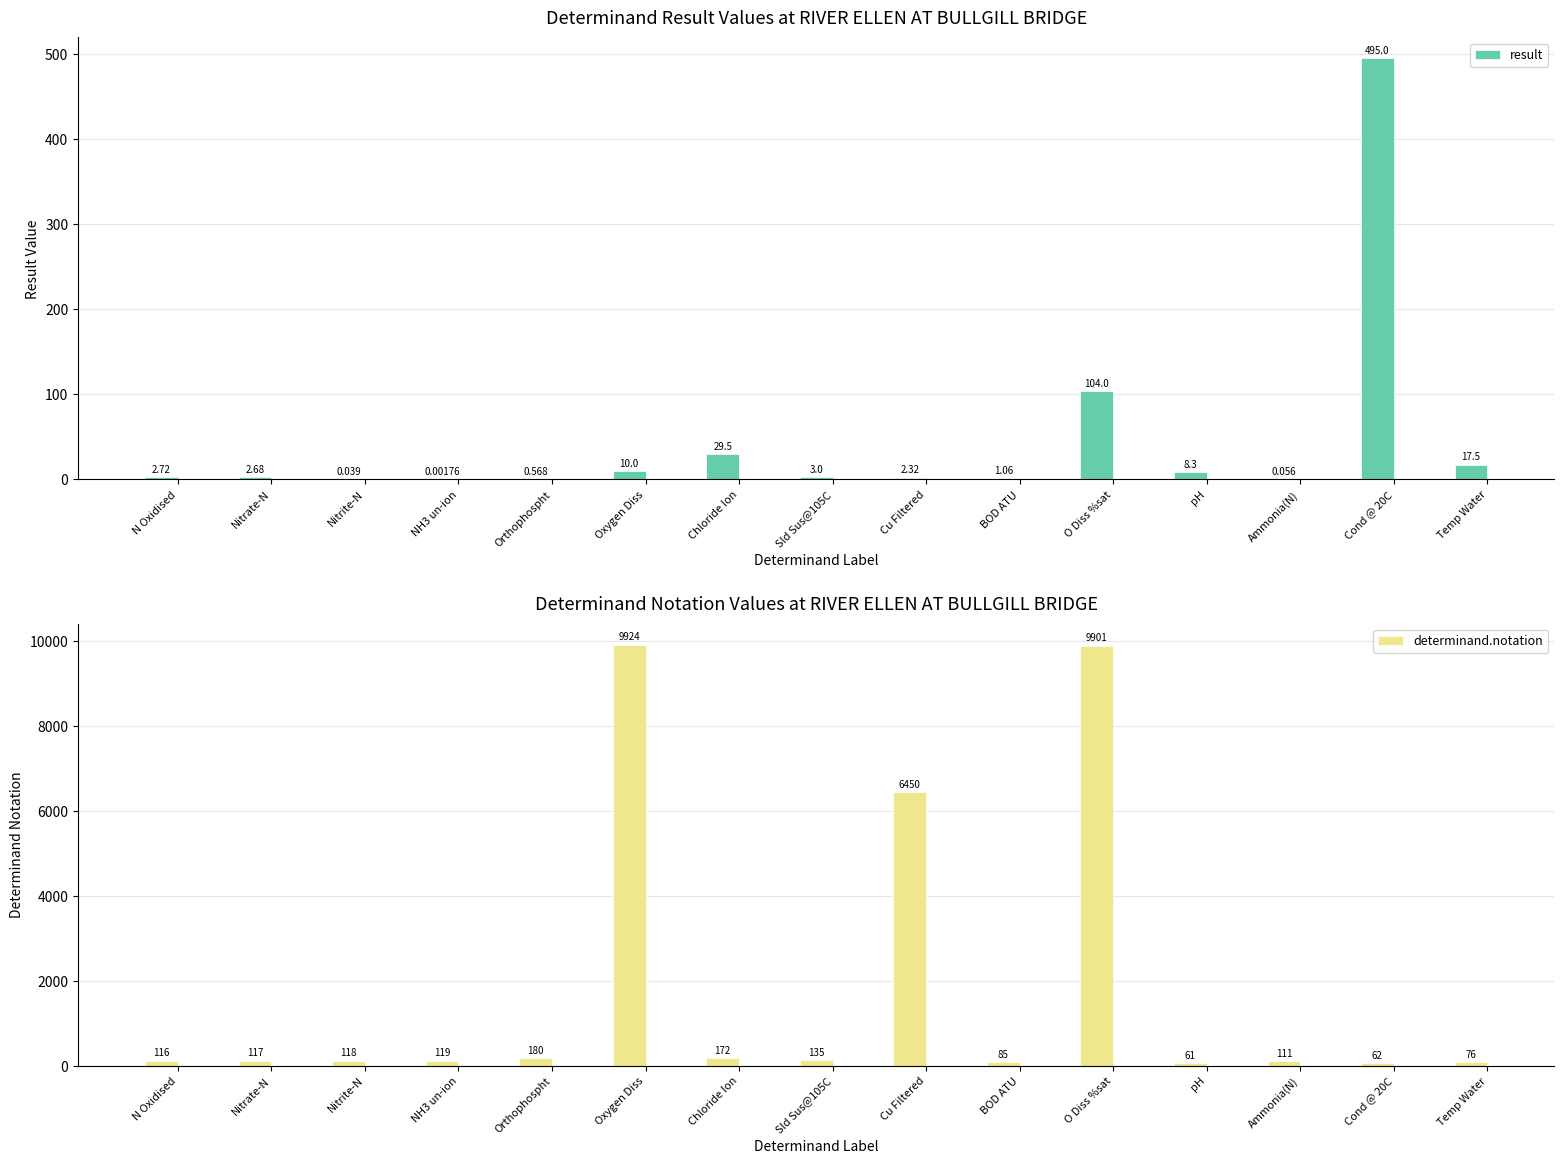

Rank the categories by determinand.notation value from lowest to highest.

pH, Cond @ 20C, Temp Water, BOD ATU, Ammonia(N), N Oxidised, Nitrate-N, Nitrite-N, NH3 un-ion, Sld Sus@105C, Chloride Ion, Orthophospht, Cu Filtered, O Diss %sat, Oxygen Diss